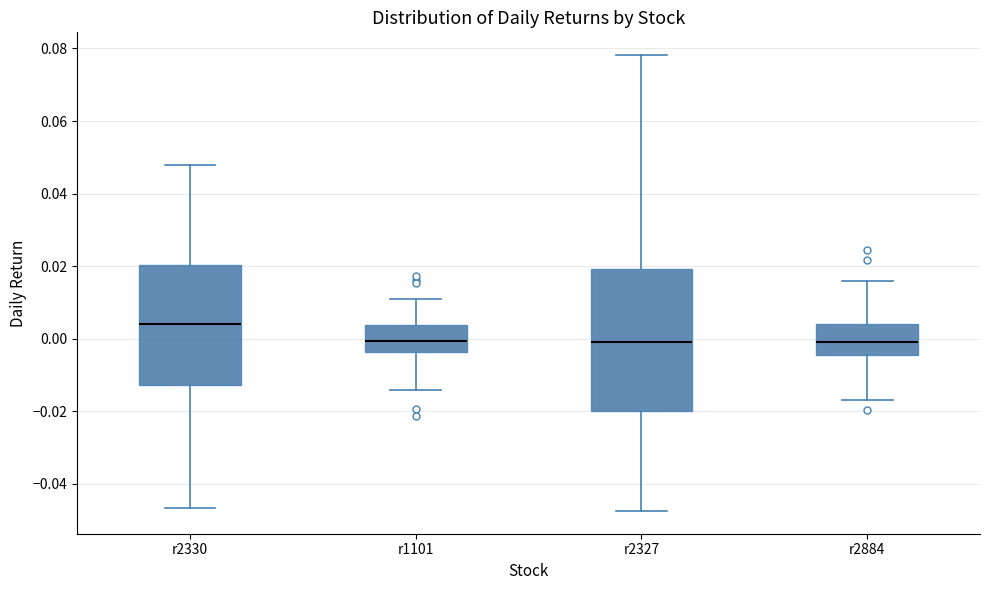

Reading left to right, transcribe this box plot: for each box, give where its median line is, the range the box spans, and where its two whiskers end, as read against the y-axis. The values are not printed on the chart, so give them approximately, as read against the axis.

r2330: median 0.004, box -0.012 to 0.020, whiskers -0.046 to 0.048
r1101: median 0.000, box -0.004 to 0.004, whiskers -0.014 to 0.012
r2327: median 0.000, box -0.020 to 0.020, whiskers -0.048 to 0.078
r2884: median 0.000, box -0.004 to 0.004, whiskers -0.016 to 0.016